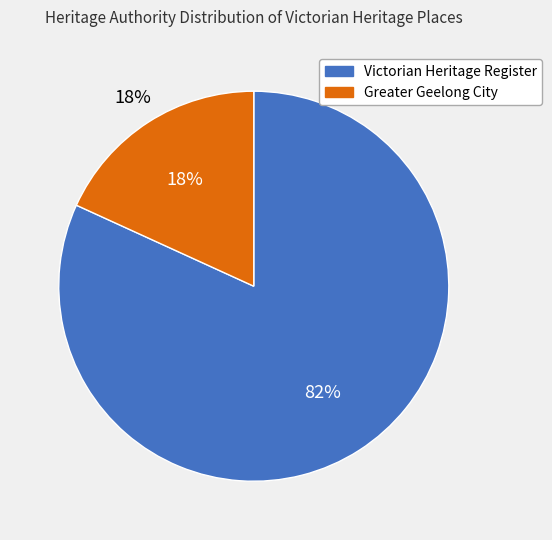

To the nearest percent, what is the difference between the largest and smallest slice percentages?

65%